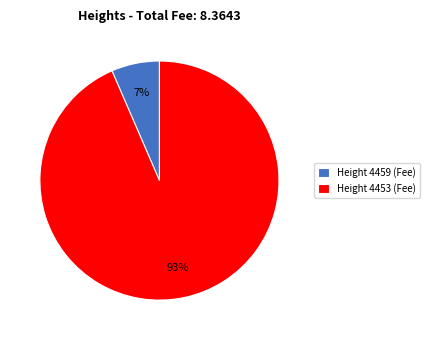

To the nearest percent, what is the average slice percentage?

50%